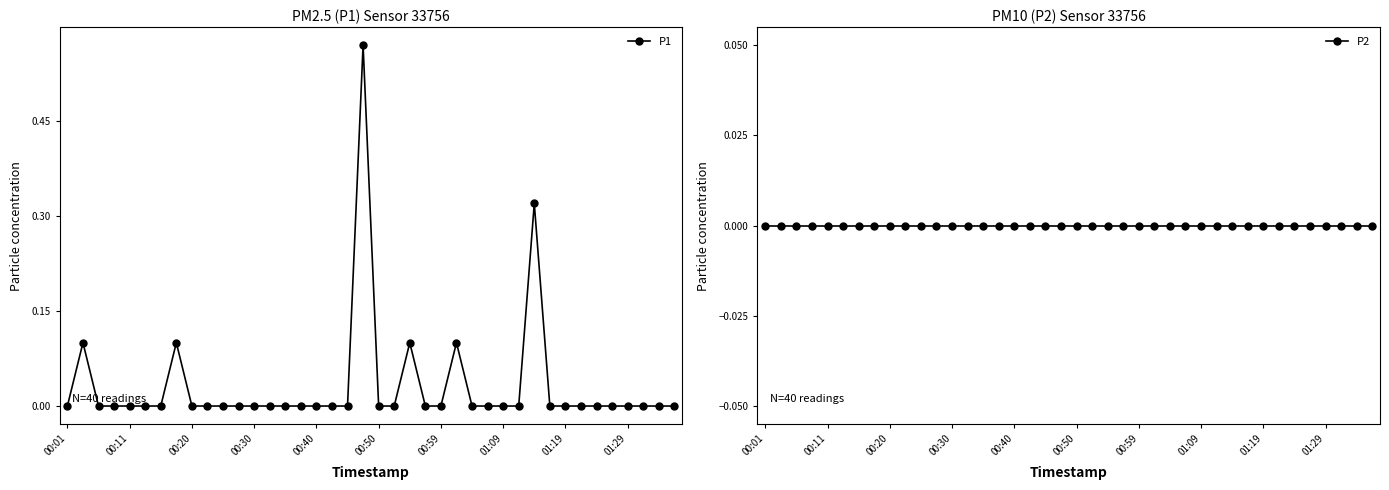

True or false: P2 and P1 intersect in this chart.

False